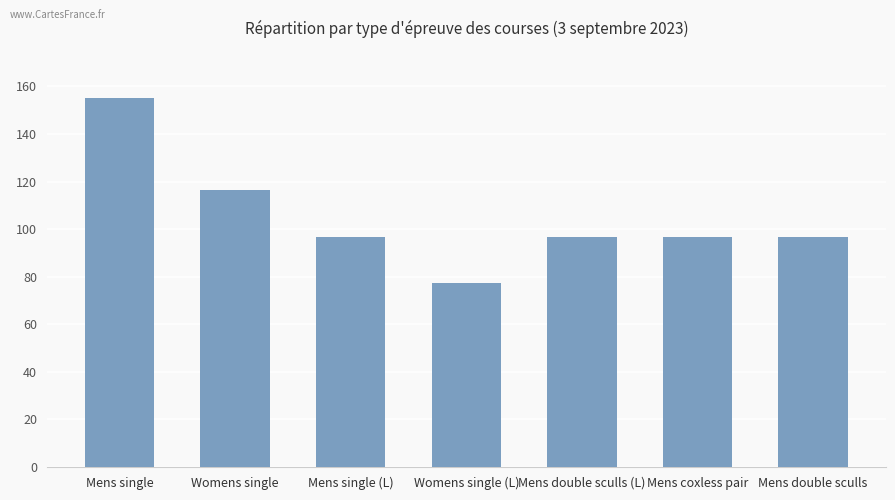

What is the label of the 7th bar from the right?

Mens single